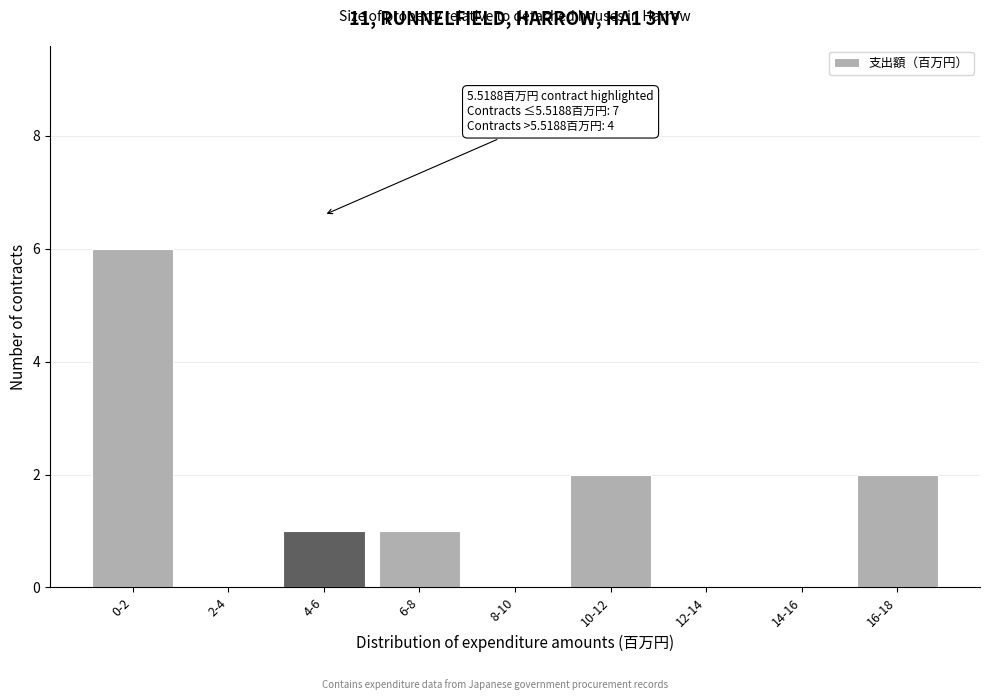

Reading left to right, transcribe all the data shown in this chart.

0-2=6	2-4=0	4-6=1	6-8=1	8-10=0	10-12=2	12-14=0	14-16=0	16-18=2